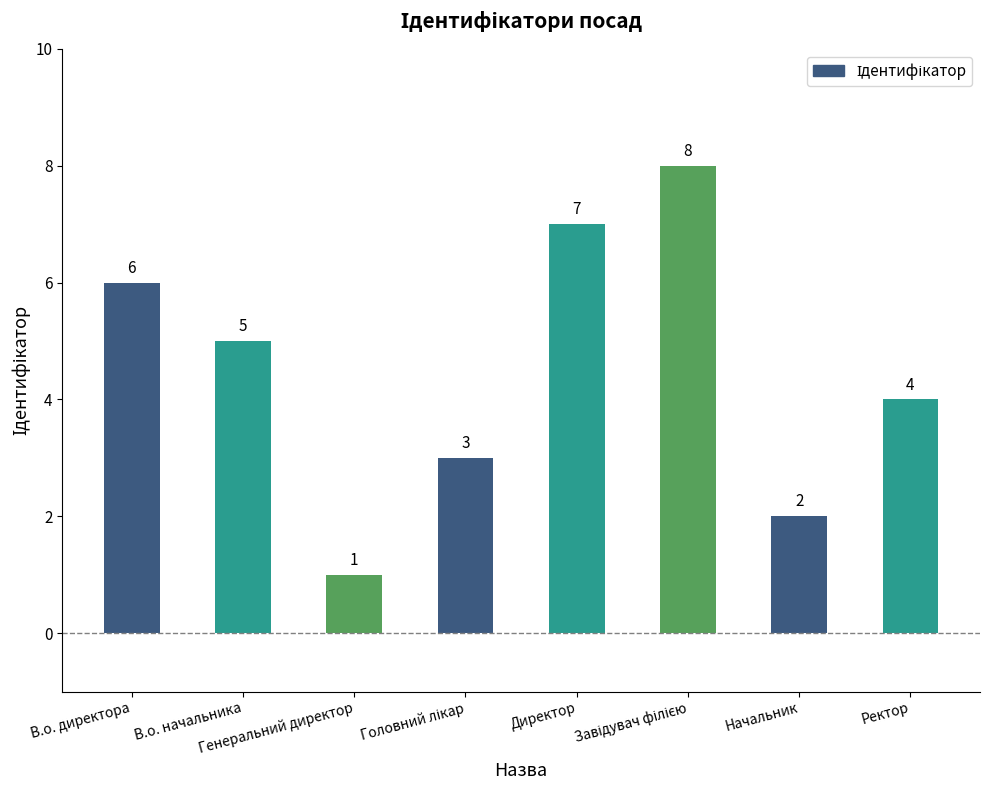

Between Ректор and Директор, which is larger?

Директор